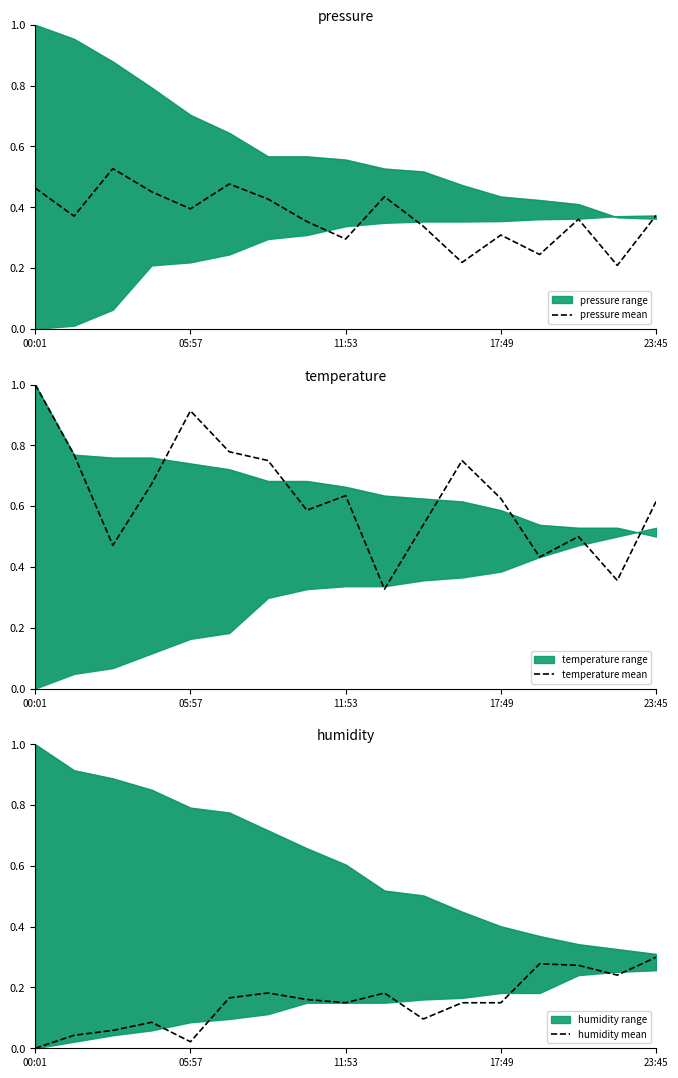

Where is pressure mean nearest to the value 0?

15